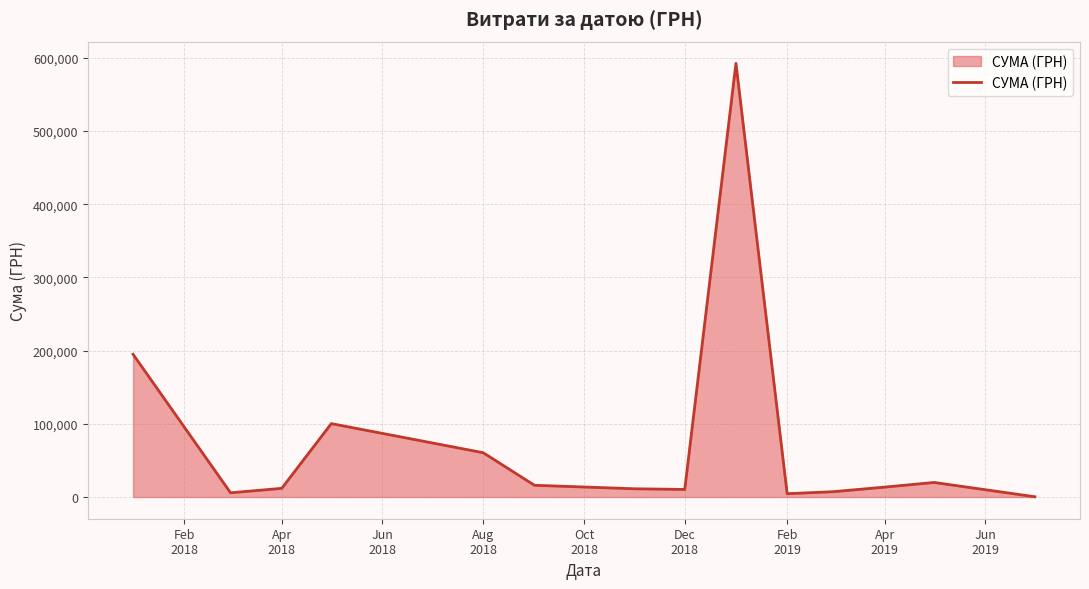

What is the maximum value shown in the chart?

592556.2